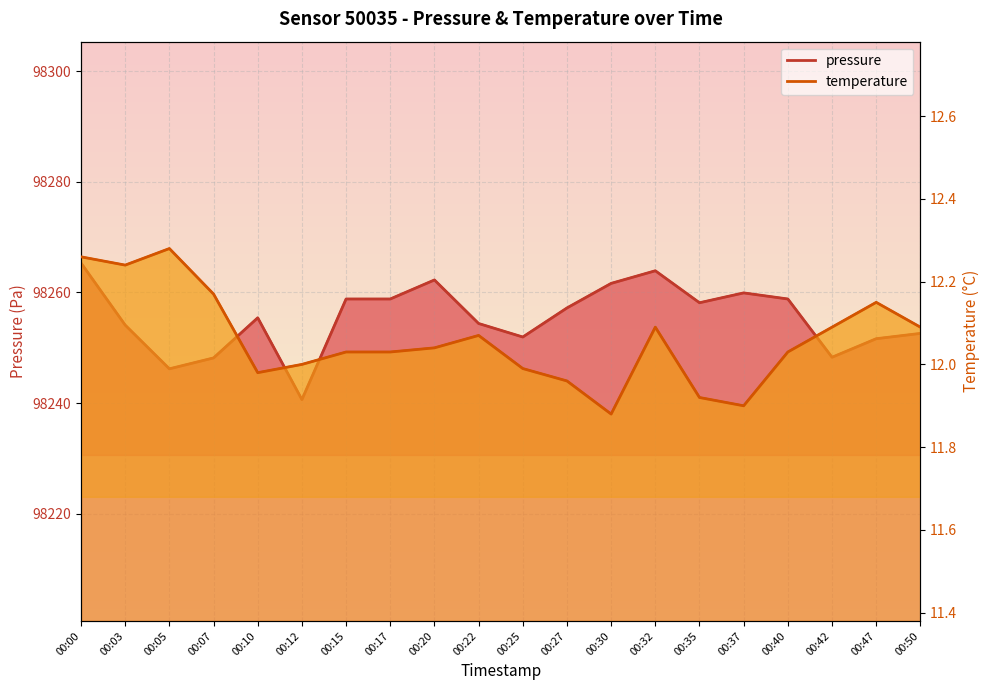

Is the value of pressure at 00:17 greater than the value of temperature at 00:20?

Yes